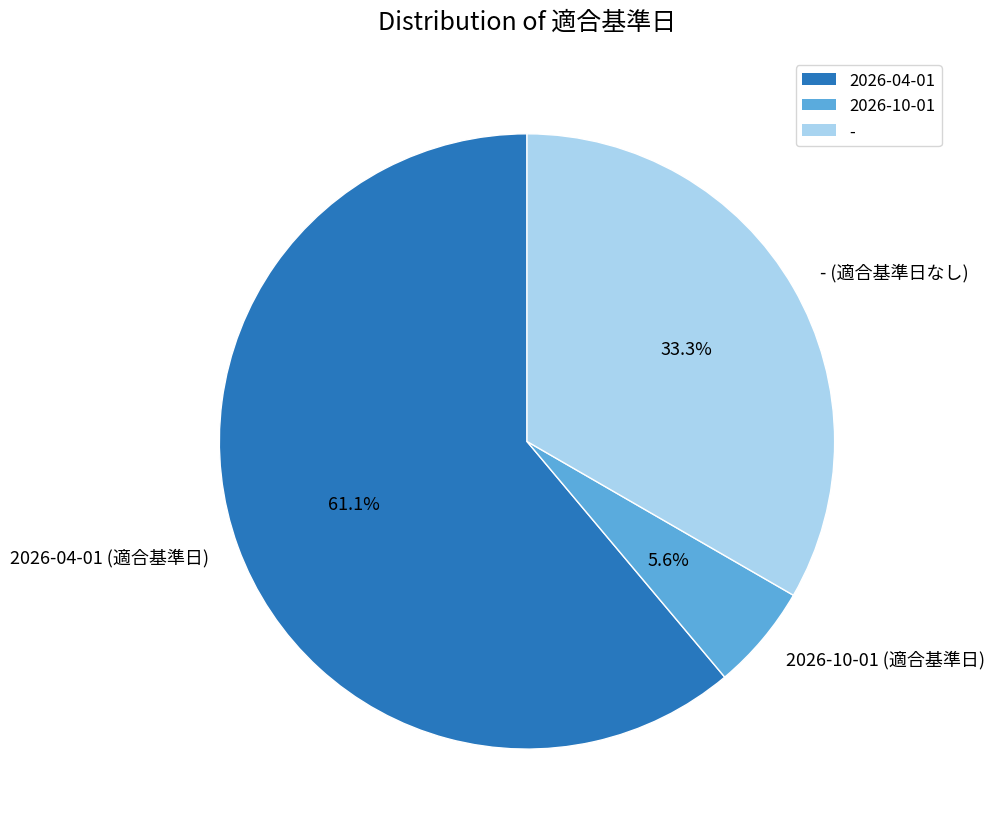

True or false: - accounts for 33% of the total.

True